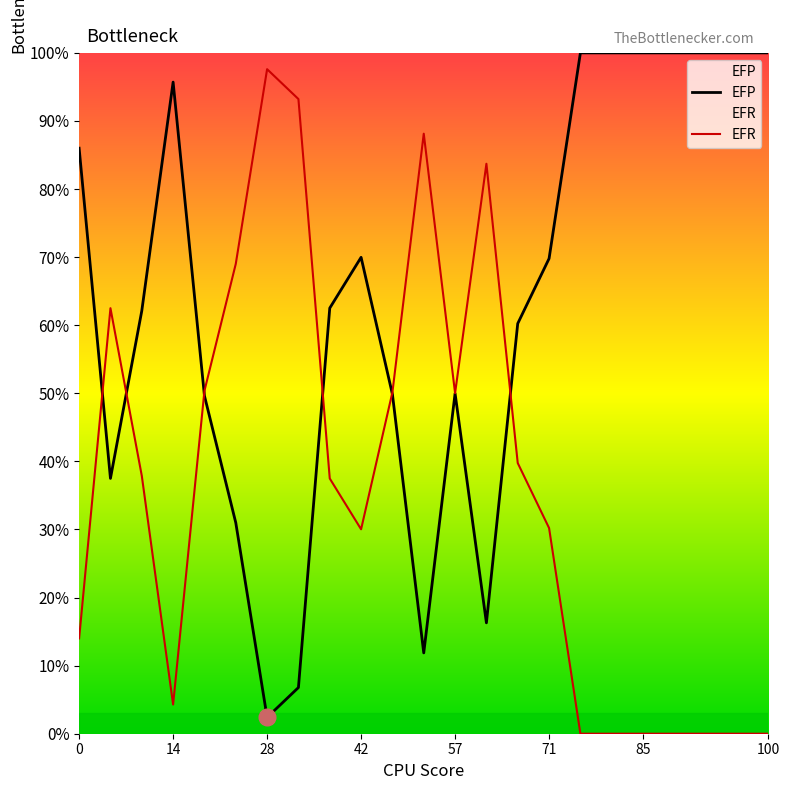

Rank the series by their maximum value, from highest to lowest.

EFP, EFR